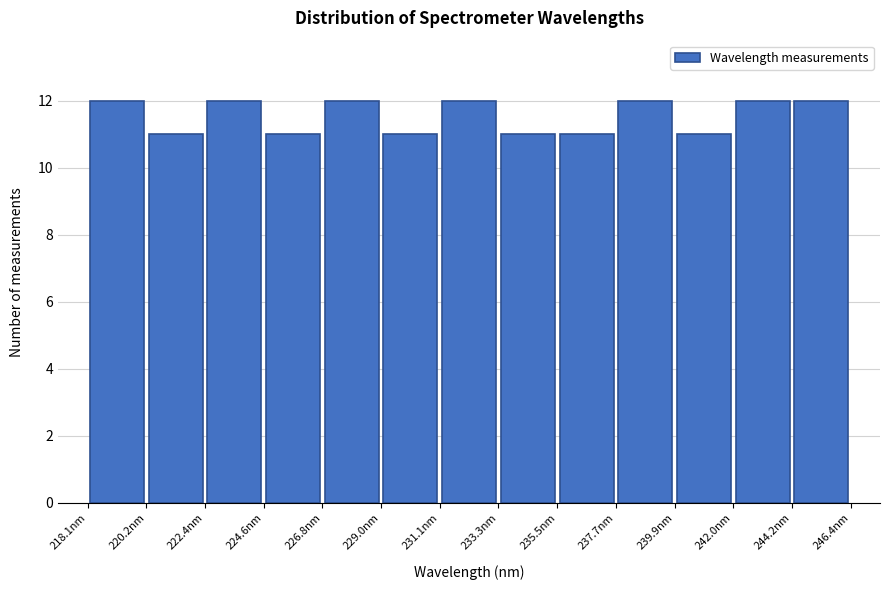

Reading left to right, transcribe this chart: for each bar, give the range it covers on the x-axis and its height. Neither the bar edges nor the heights are printed on the chart, so give them approximately, as read against the axes.

218.0 to 220.0: 12
220.0 to 222.5: 11
222.5 to 224.5: 12
224.5 to 227.0: 11
227.0 to 229.0: 12
229.0 to 231.0: 11
231.0 to 233.5: 12
233.5 to 235.5: 11
235.5 to 237.5: 11
237.5 to 240.0: 12
240.0 to 242.0: 11
242.0 to 244.0: 12
244.0 to 246.5: 12